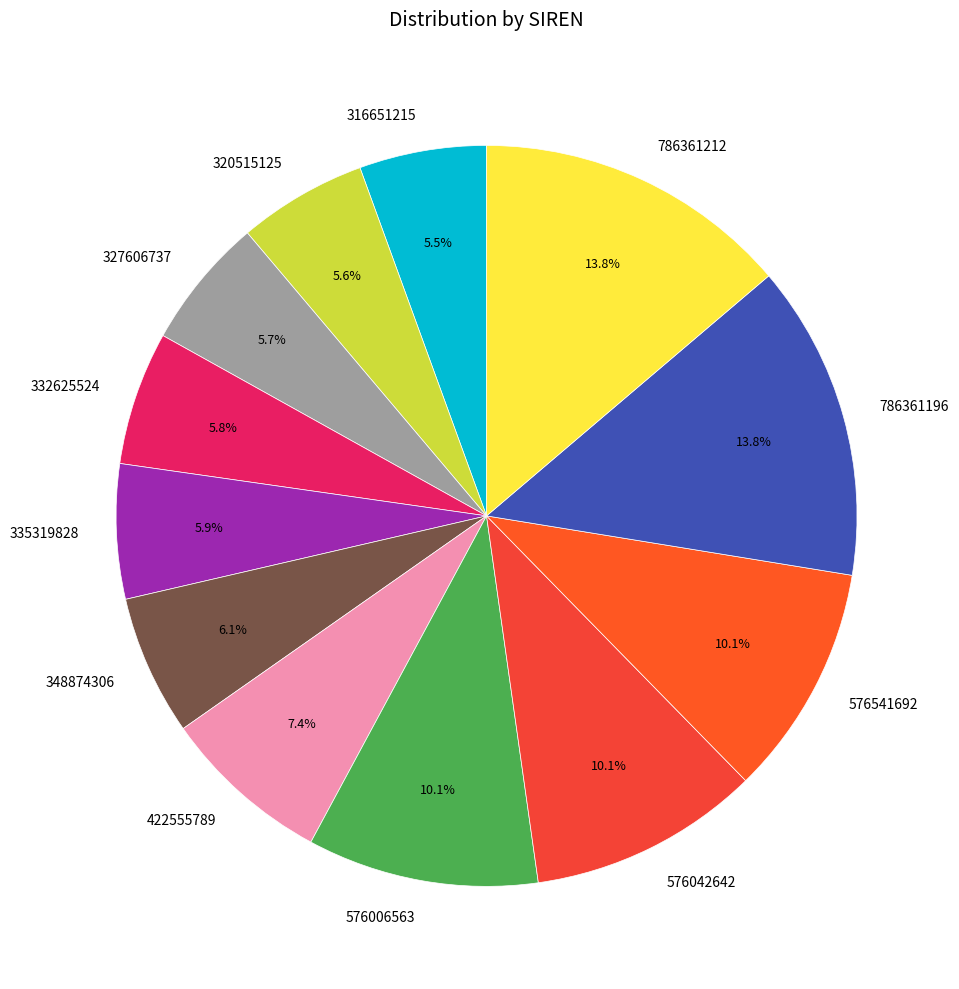

Is 335319828 the majority of the pie?

No